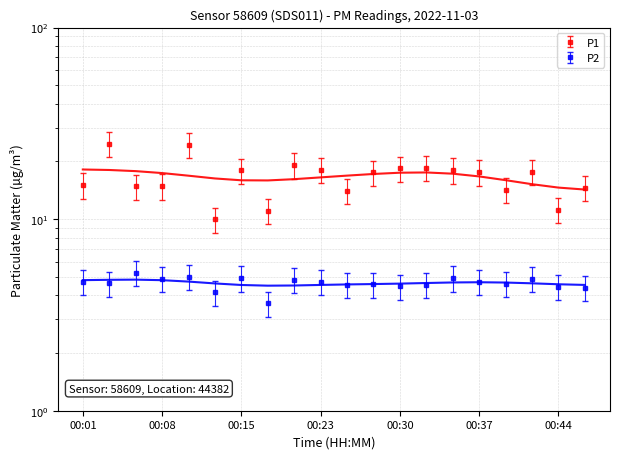

At how many categories does at least one series exceed 11?

19